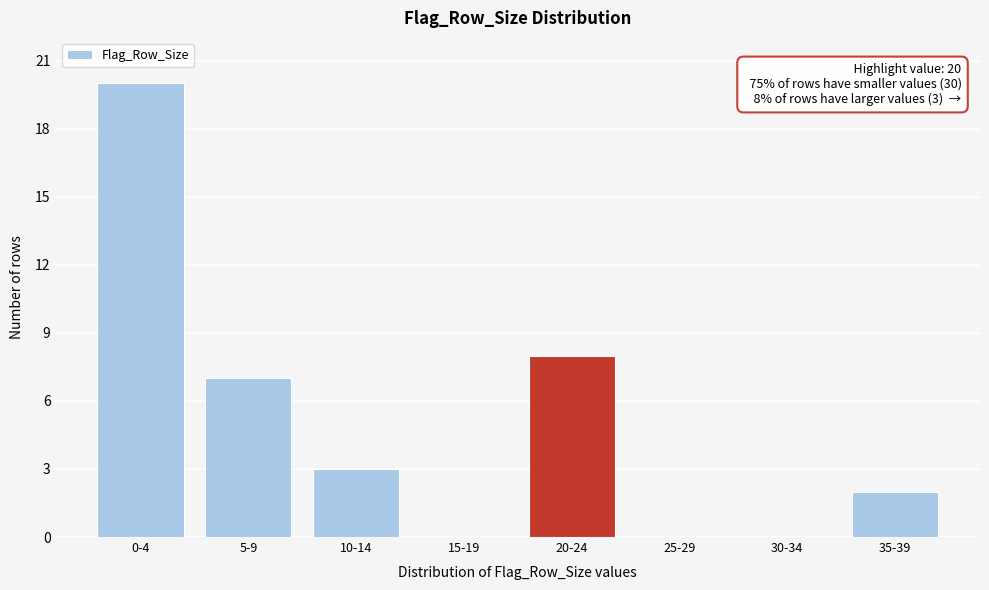

Reading left to right, list all the values displayed in this chart.

0-4=20	5-9=7	10-14=3	15-19=0	20-24=8	25-29=0	30-34=0	35-39=2